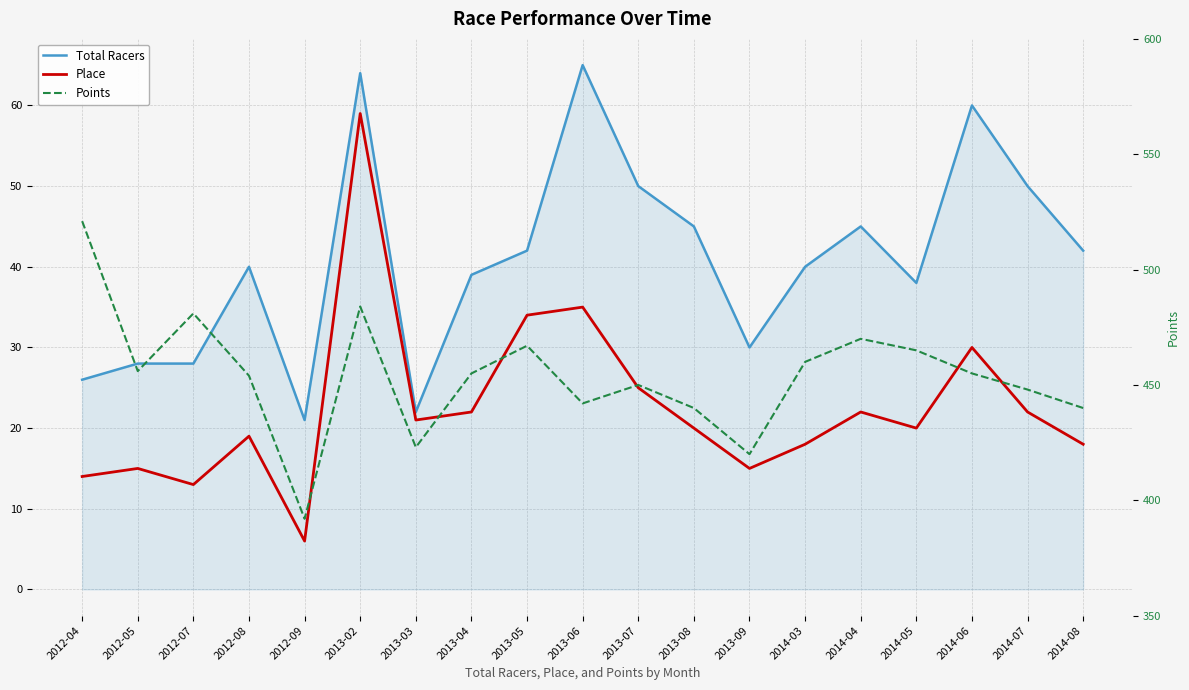

In Place, how many points are lower than both neighbors (excluding endpoints)?

5